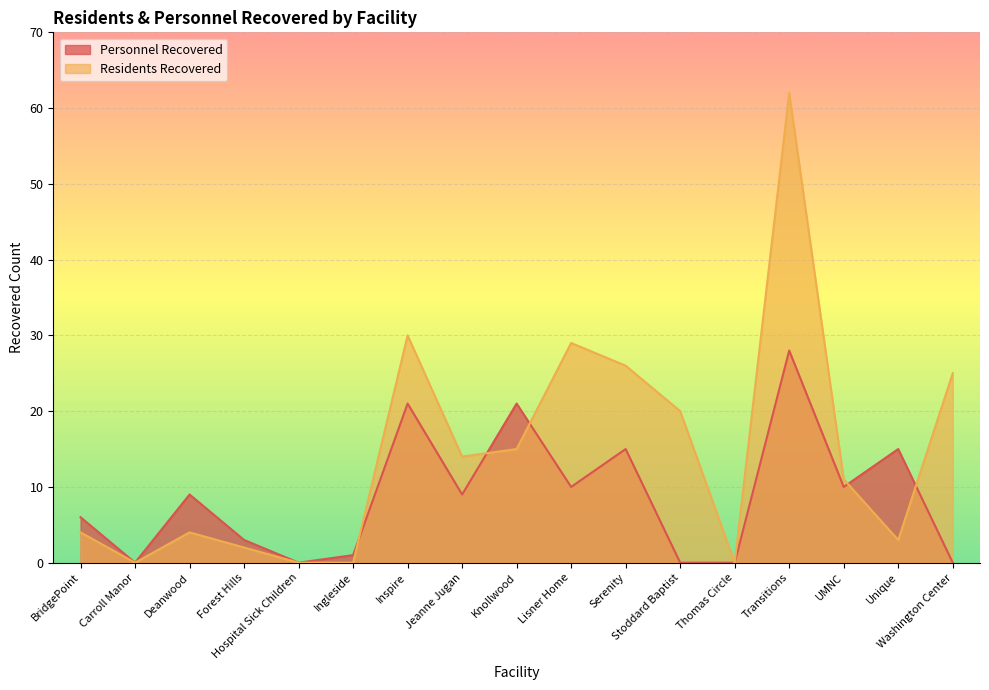

Reading left to right, what are all the values shown in this chart?

Personnel Recovered: BridgePoint=6	Carroll Manor=0	Deanwood=9	Forest Hills=3	Hospital Sick Children=0	Ingleside=1	Inspire=21	Jeanne Jugan=9	Knollwood=21	Lisner Home=10	Serenity=15	Stoddard Baptist=0	Thomas Circle=0	Transitions=28	UMNC=10	Unique=15	Washington Center=0
Residents Recovered: BridgePoint=4	Carroll Manor=0	Deanwood=4	Forest Hills=2	Hospital Sick Children=0	Ingleside=0	Inspire=30	Jeanne Jugan=14	Knollwood=15	Lisner Home=29	Serenity=26	Stoddard Baptist=20	Thomas Circle=0	Transitions=62	UMNC=11	Unique=3	Washington Center=25